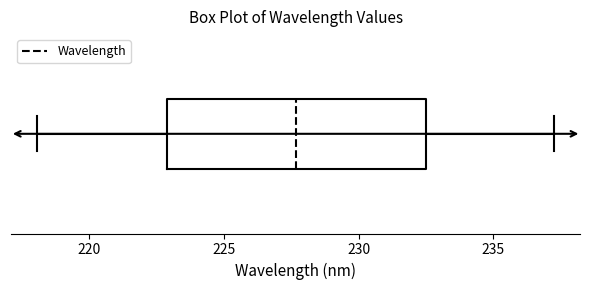

Transcribe this box plot: give where the median line is, the range the box spans, and where the two whiskers end, as read against the x-axis. The values are not printed on the chart, so give them approximately, as read against the axis.

median 227.5, box 223.0 to 232.5, whiskers 218.0 to 237.5